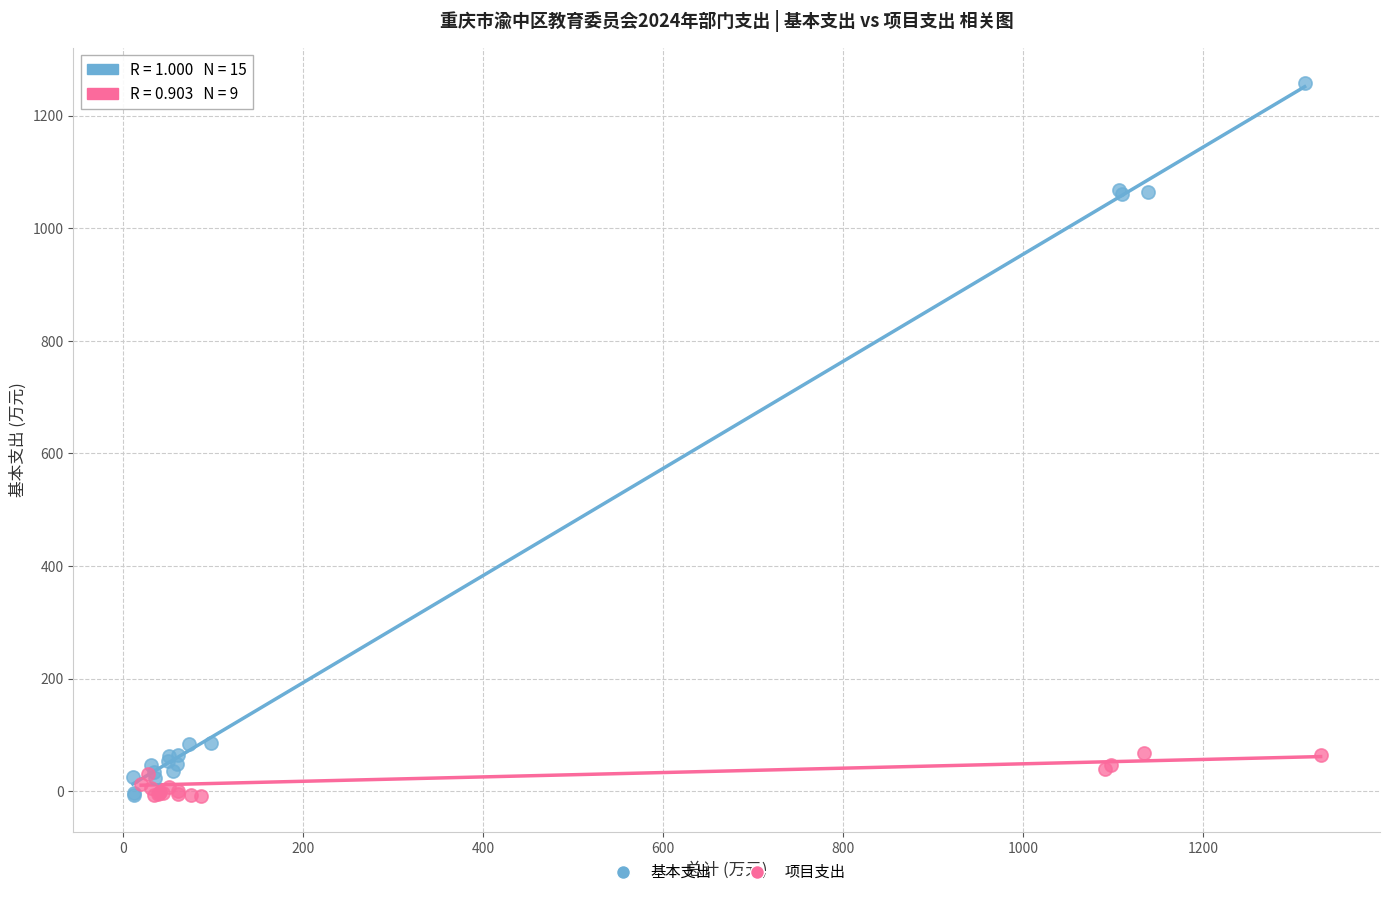

Which series has the widest spread of Y values?

基本支出